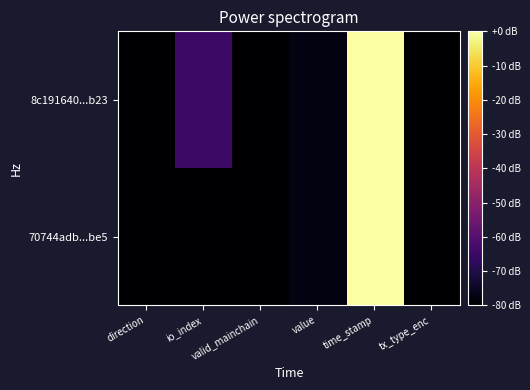

Reading left to right, what are all the values shown in this chart?

8c191640...b23: direction=-80.0	io_index=-65.2	valid_mainchain=-80.0	value=-77.6	time_stamp=0.0	tx_type_enc=-80.0
70744adb...be5: direction=-80.0	io_index=-80.0	valid_mainchain=-80.0	value=-77.6	time_stamp=-0.0	tx_type_enc=-80.0